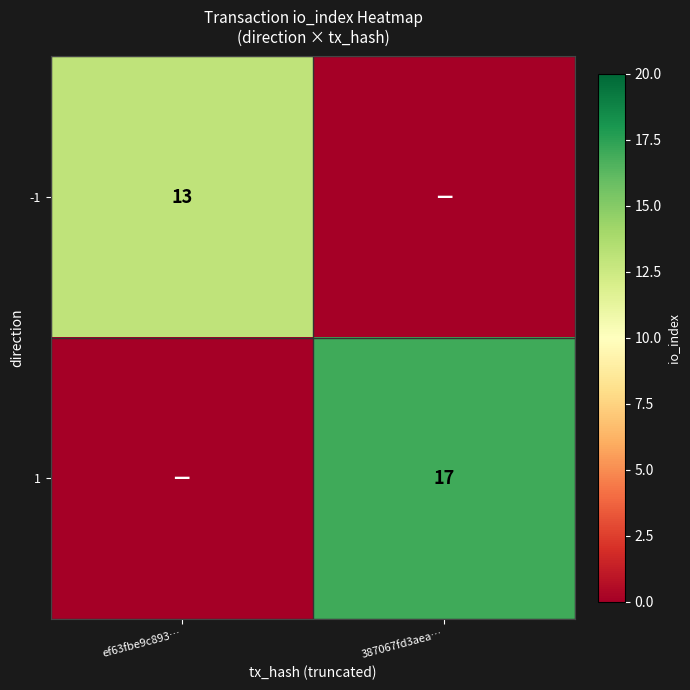

The -1 series shows 13 at ef63fbe9c893…. True or false?

True